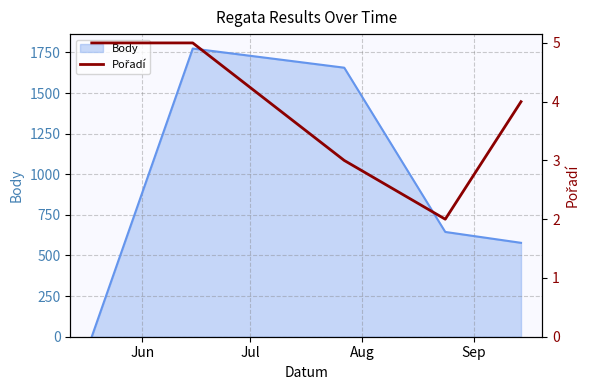

What is the highest value of the Body series?

1774